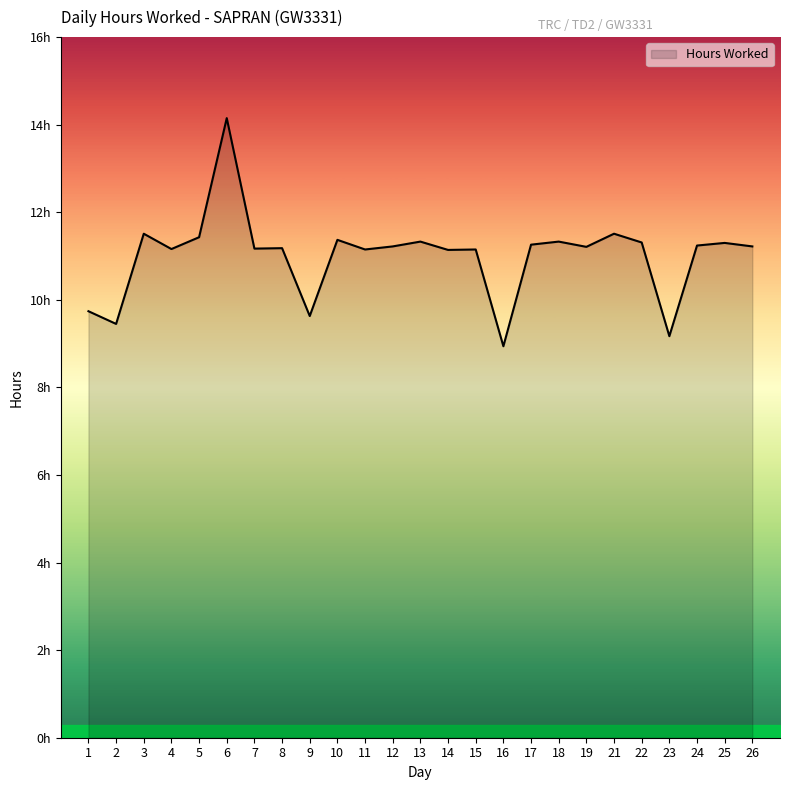

Reading right to left, transcribe all the data shown in this chart.

26=11.2	25=11.3	24=11.2	23=9.2	22=11.3	21=11.5	19=11.2	18=11.3	17=11.3	16=8.9	15=11.2	14=11.1	13=11.3	12=11.2	11=11.2	10=11.4	9=9.6	8=11.2	7=11.2	6=14.2	5=11.4	4=11.2	3=11.5	2=9.4	1=9.7